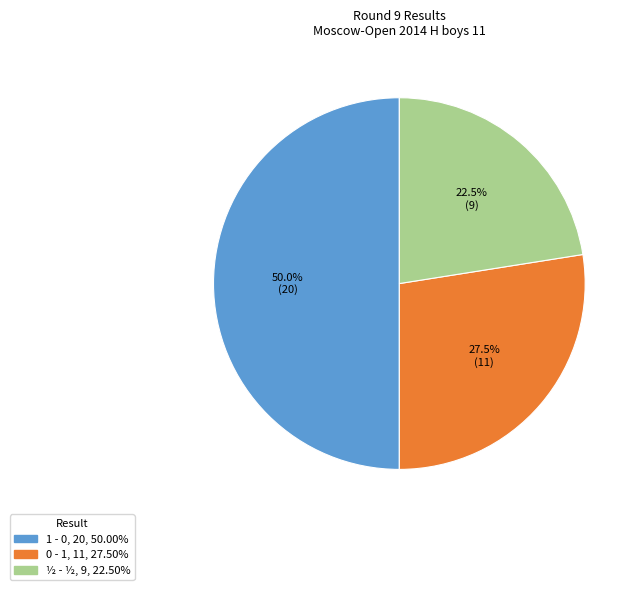

Which has a higher value, ½ - ½ or 0 - 1?

0 - 1